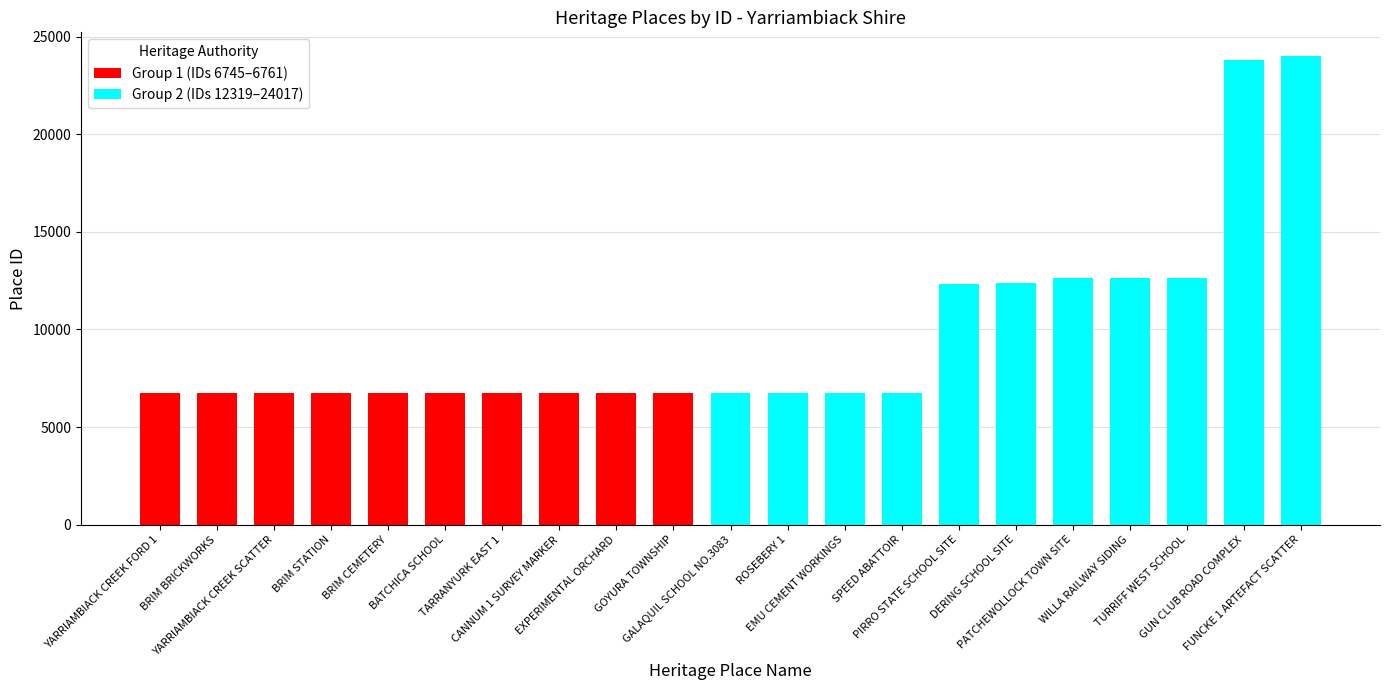

Rank the categories by value from lowest to highest.

YARRIAMBIACK CREEK FORD 1, BRIM BRICKWORKS, YARRIAMBIACK CREEK SCATTER, BRIM STATION, BRIM CEMETERY, BATCHICA SCHOOL, TARRANYURK EAST 1, CANNUM 1 SURVEY MARKER, EXPERIMENTAL ORCHARD, GOYURA TOWNSHIP, GALAQUIL SCHOOL NO.3083, ROSEBERY 1, EMU CEMENT WORKINGS, SPEED ABATTOIR, PIRRO STATE SCHOOL SITE, DERING SCHOOL SITE, PATCHEWOLLOCK TOWN SITE, WILLA RAILWAY SIDING, TURRIFF WEST SCHOOL, GUN CLUB ROAD COMPLEX, FUNCKE 1 ARTEFACT SCATTER